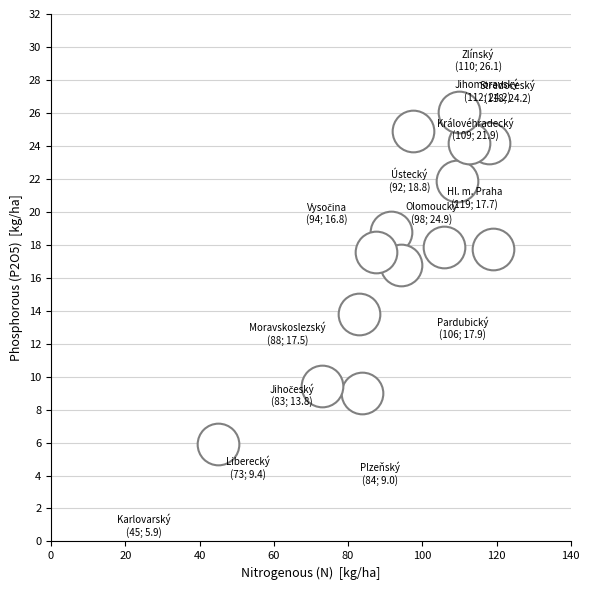

What is the range of Y values (max minus min)?

20.2